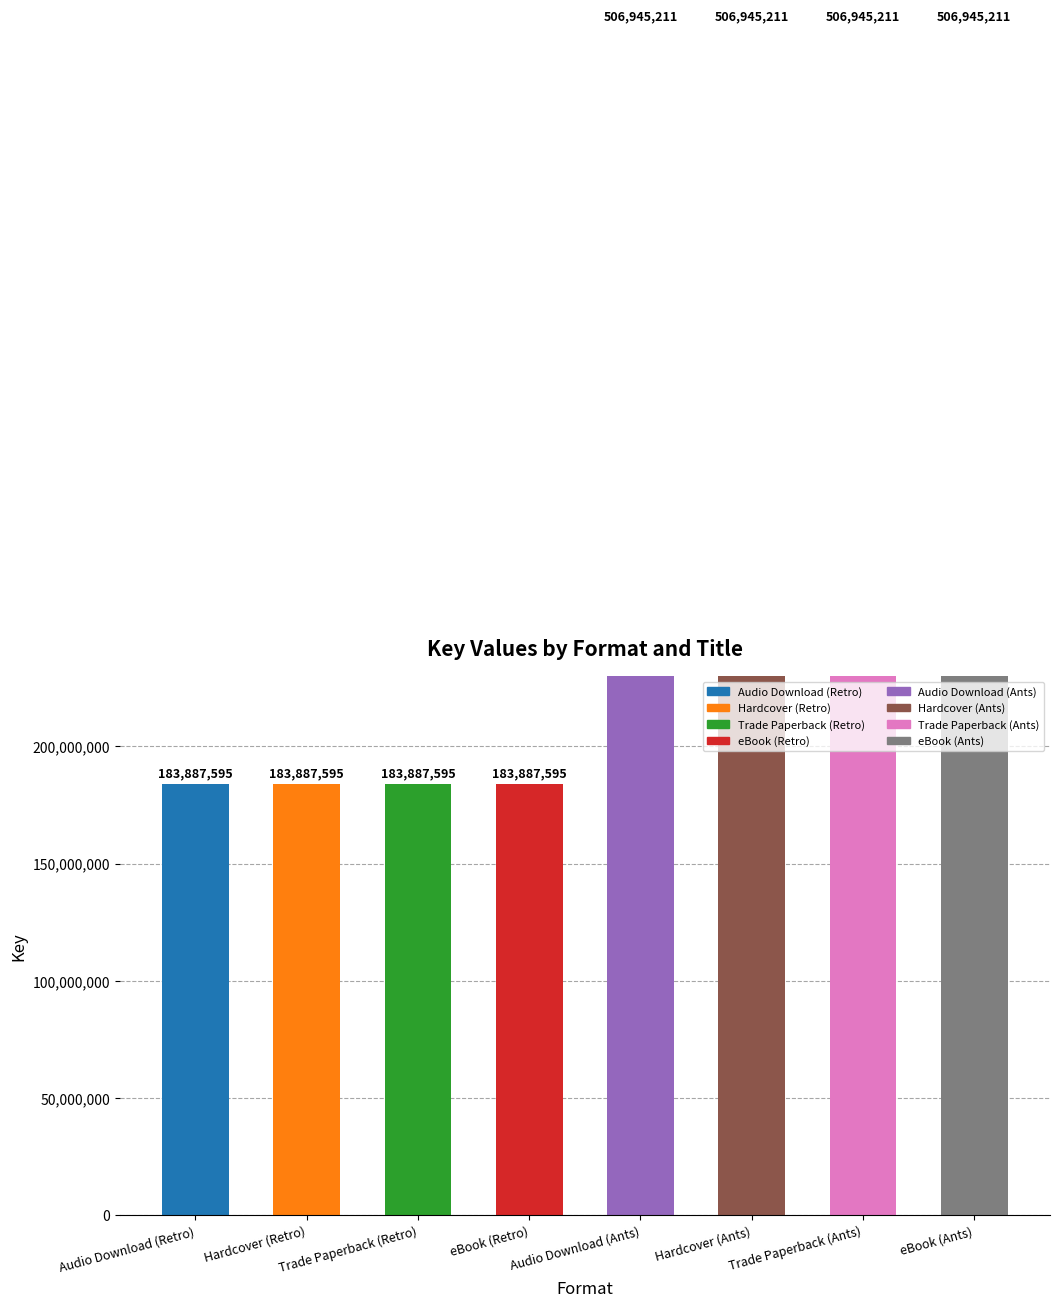

What position from the right is Trade Paperback (Ants)?

2